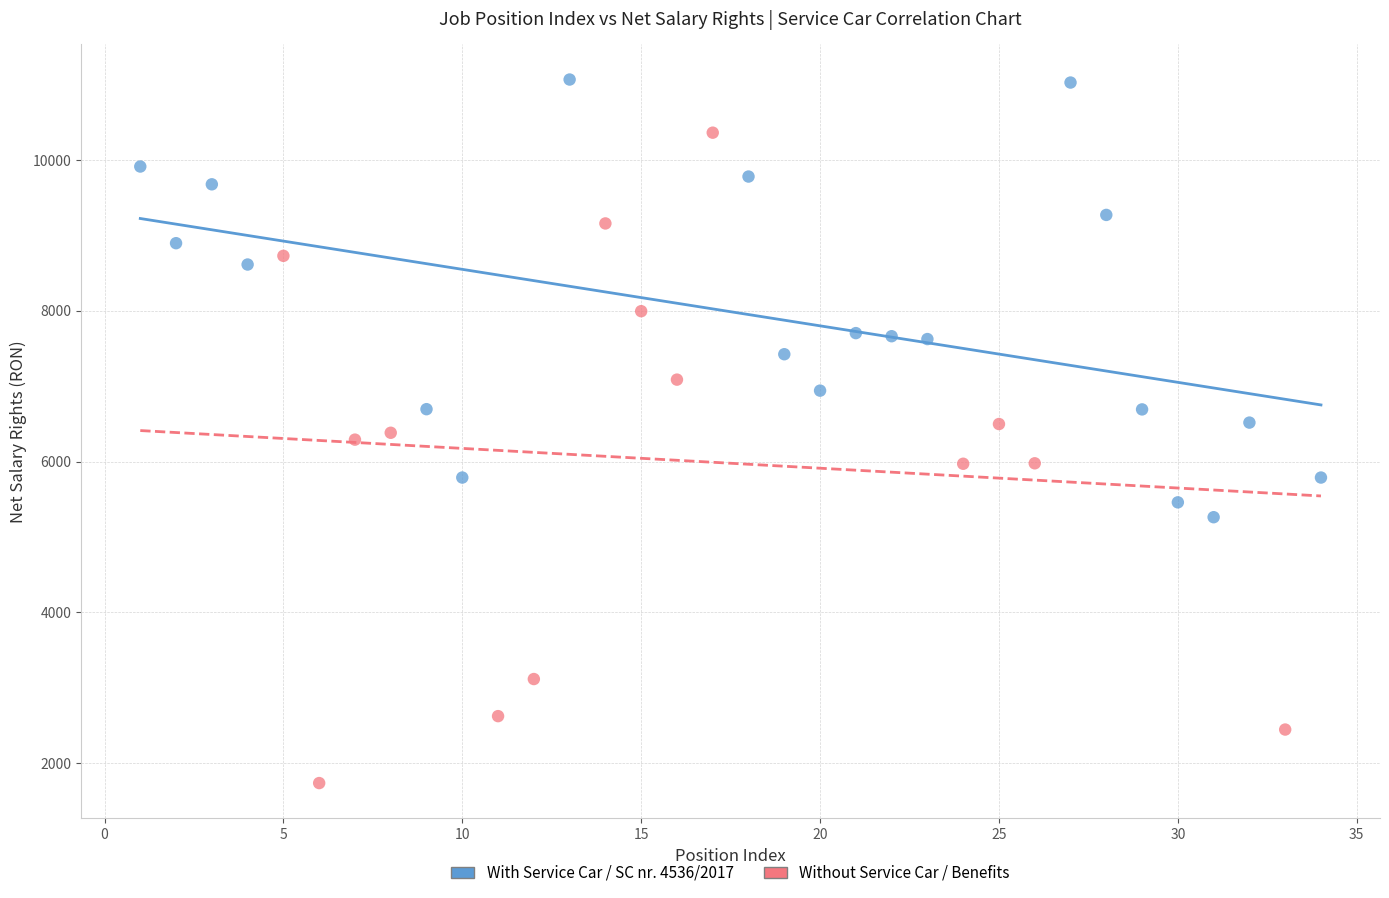

What are all the series names shown in the legend?

With Service Car / SC nr. 4536/2017, Without Service Car / Benefits